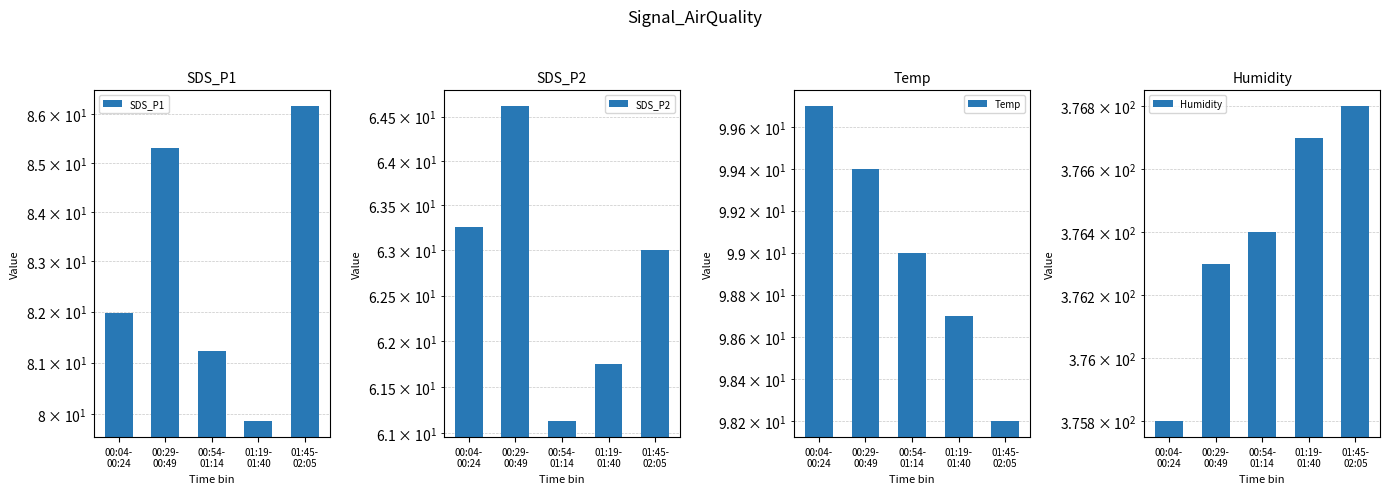

Between 01:19-
01:40 and 00:29-
00:49, which is larger?

00:29-
00:49